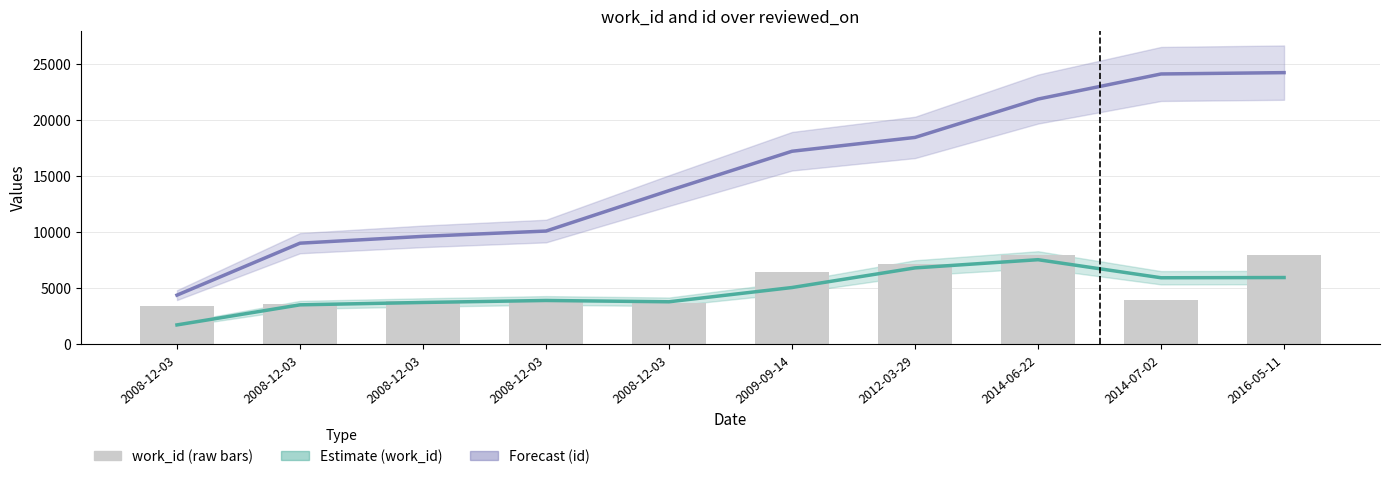

Is it true that id (forecast) equals 15575.8 at 2008-12-03?

False